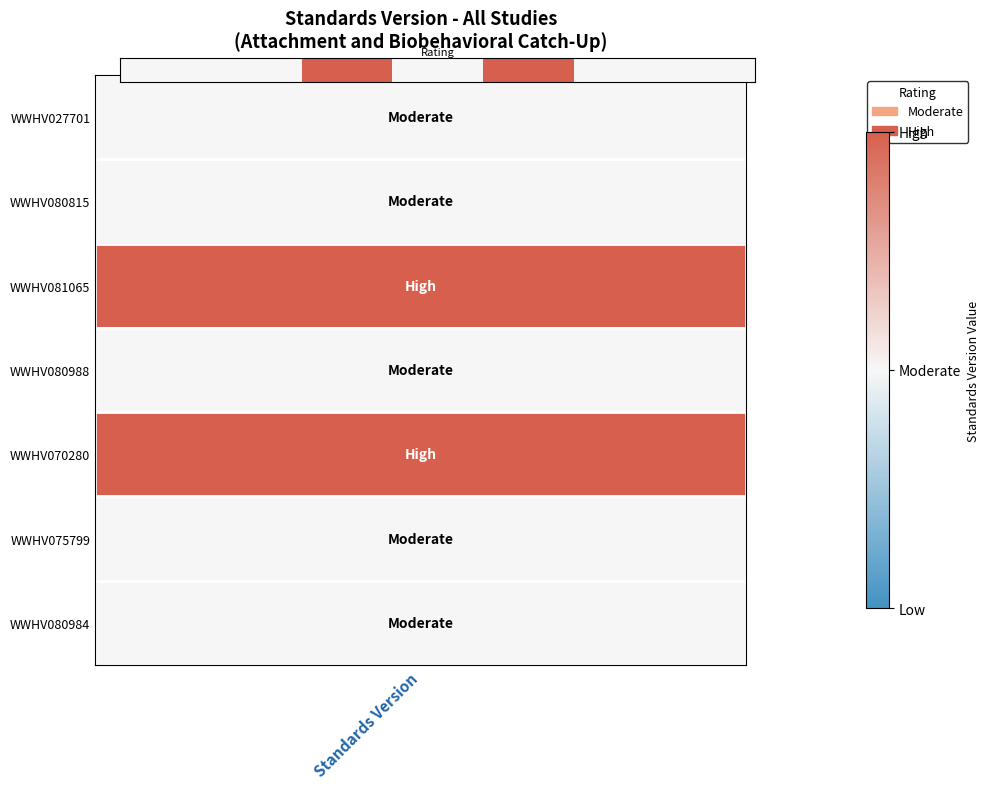

Which category has the lowest value across all series?

Standards Version